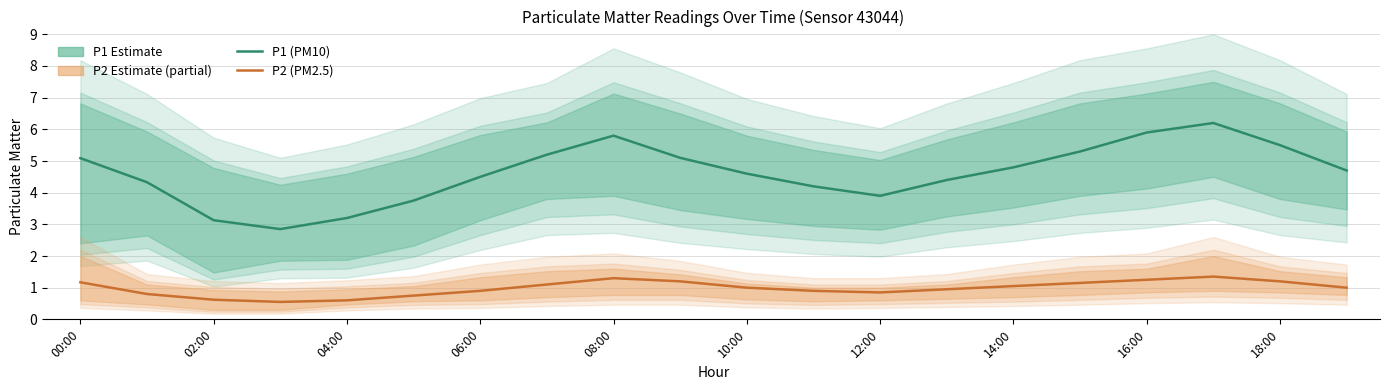

The value of P1 (PM10) at 10:00 is 4.6. True or false?

True